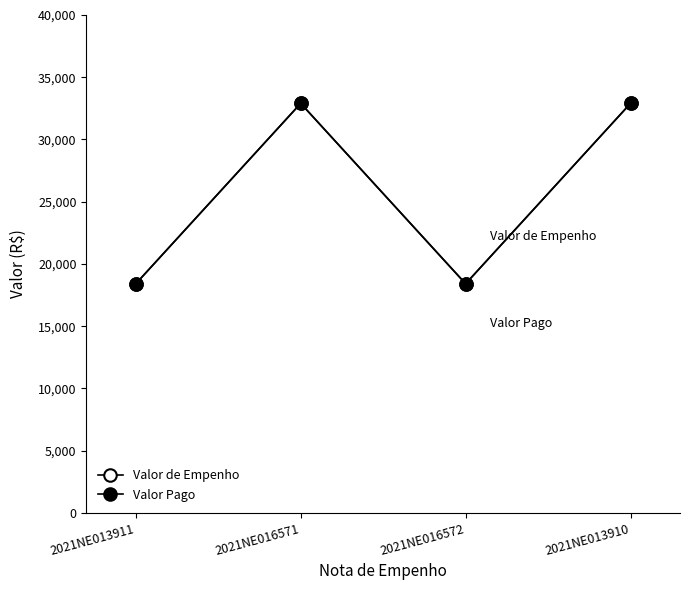

Does the chart have visible grid lines?

No